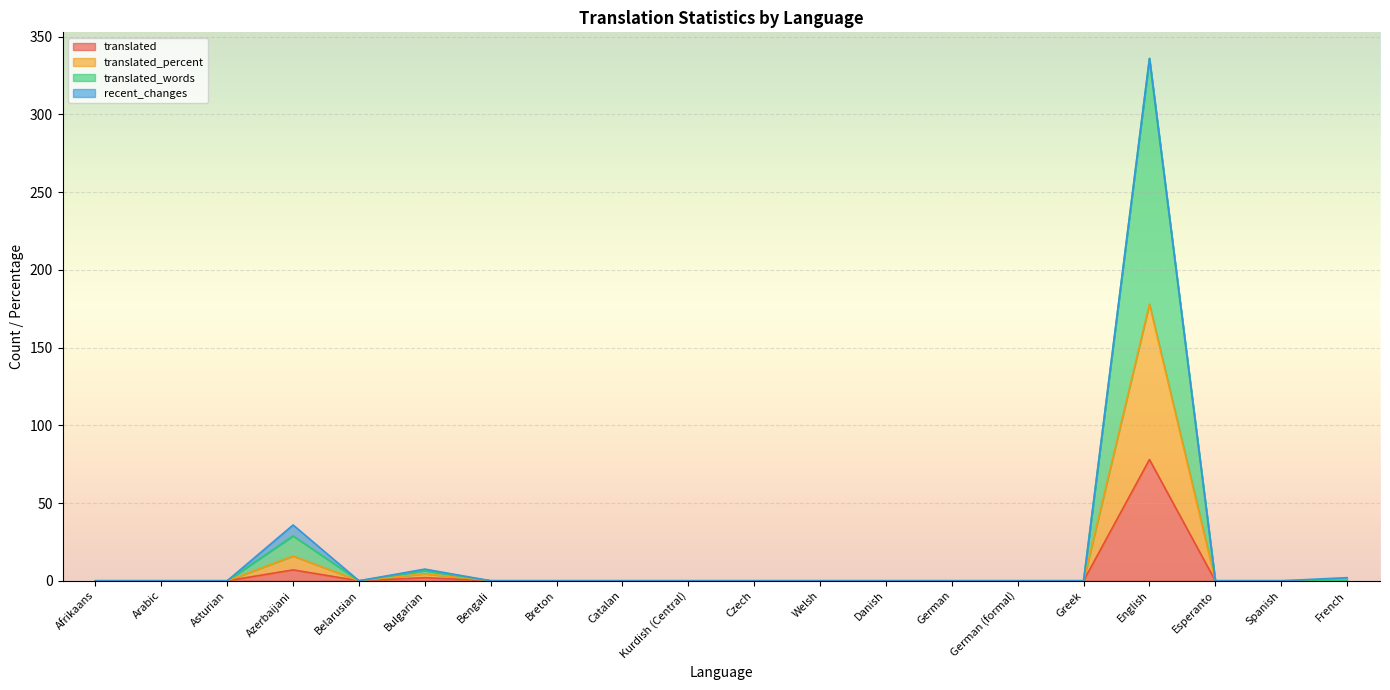

Between Asturian and English, which series saw the biggest shift?

translated_words